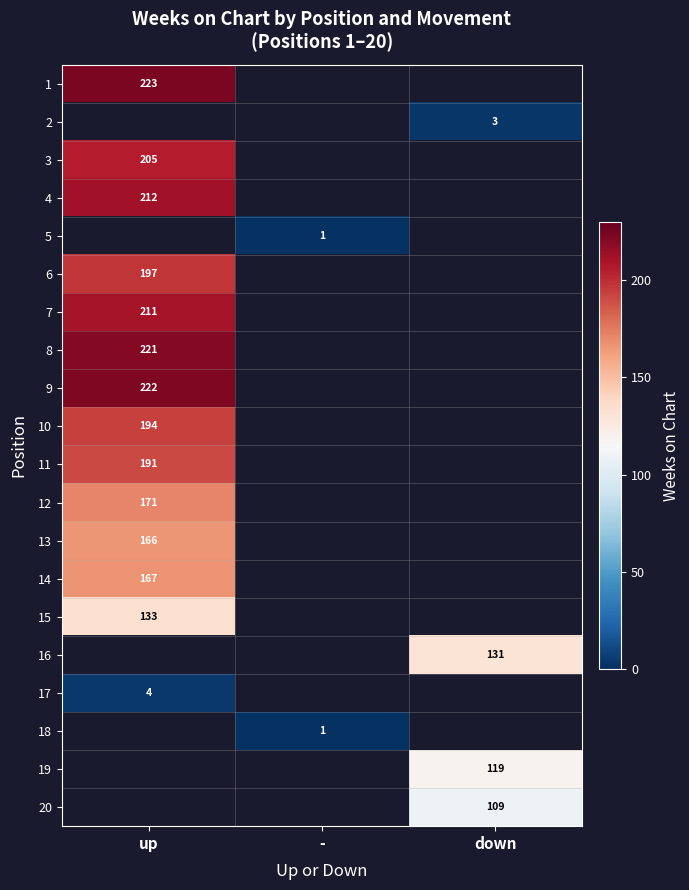

Is it true that 20 equals 23 at down?

False